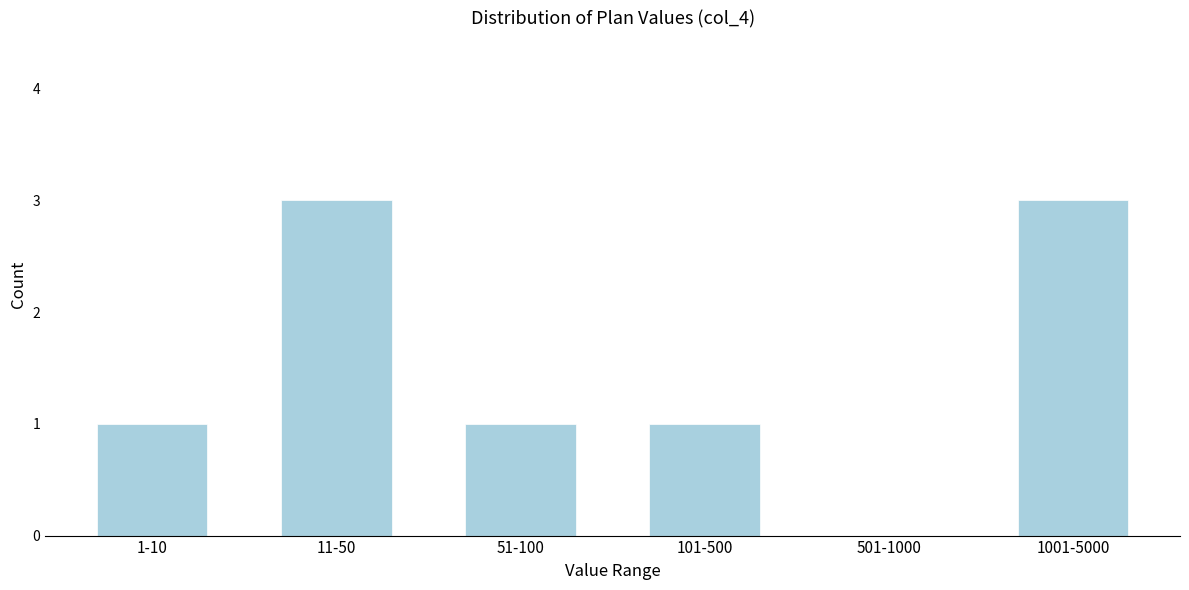

Reading left to right, extract all data points from this chart.

1-10=1	11-50=3	51-100=1	101-500=1	501-1000=0	1001-5000=3